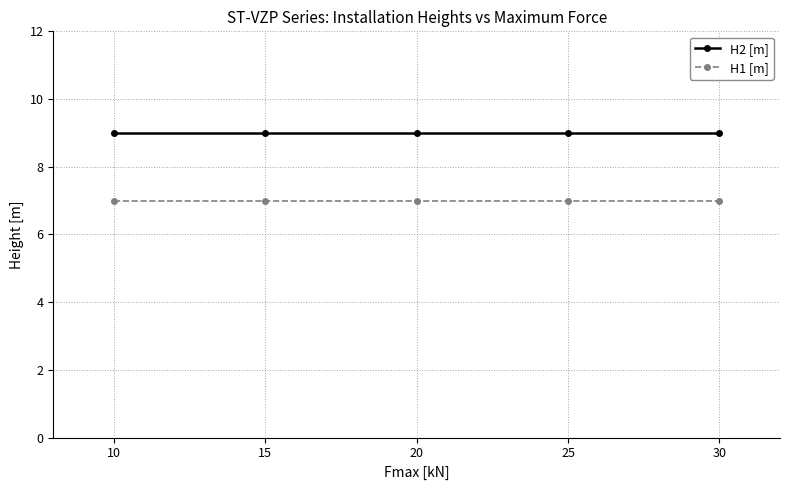

Rank the series by their average value, from highest to lowest.

H2 [m], H1 [m]